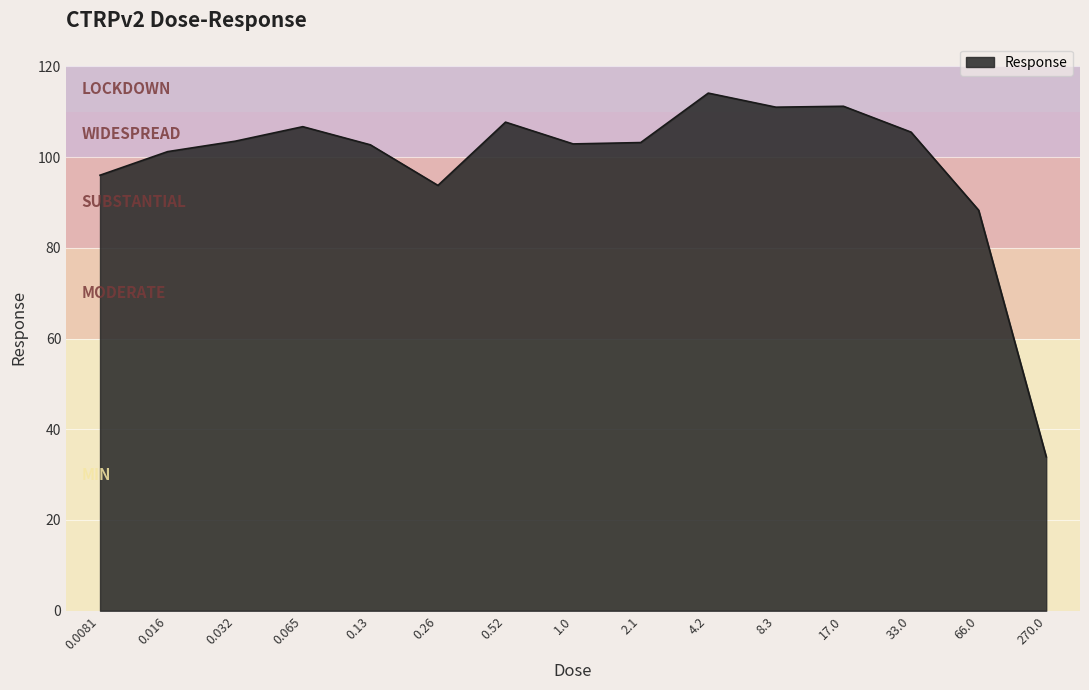

True or false: there are more than 1 points higher than both neighbors.

True